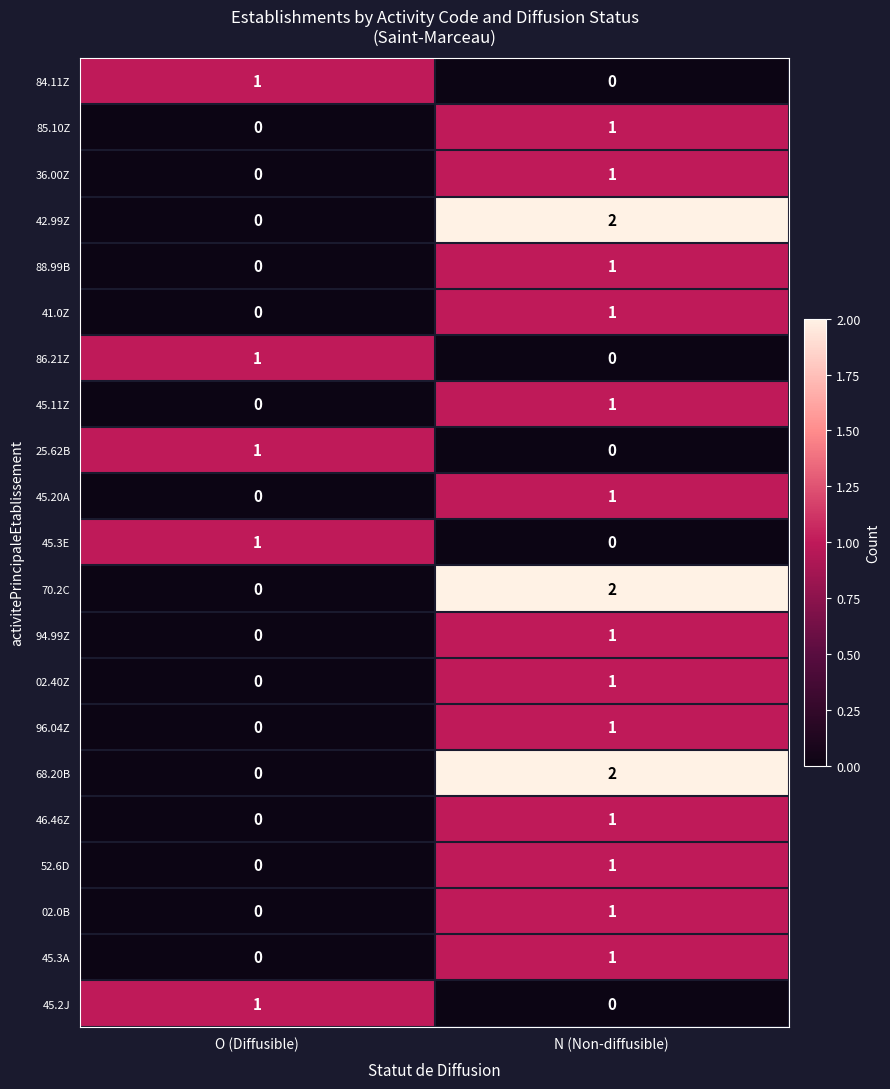

List the labels in order of 45.2J value, smallest first.

N (Non-diffusible), O (Diffusible)